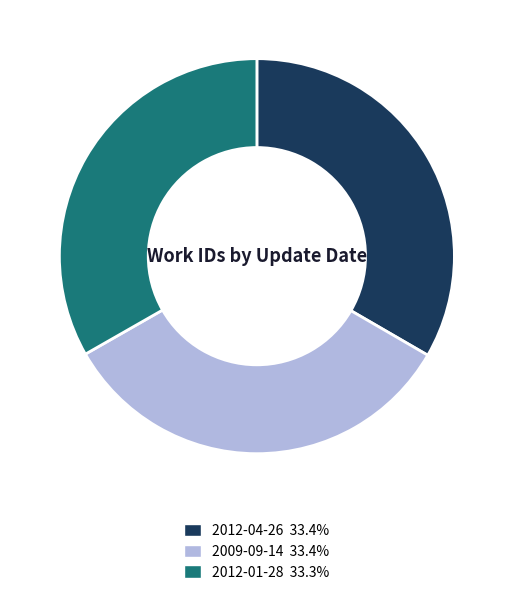

How many segments does this pie chart have?

3